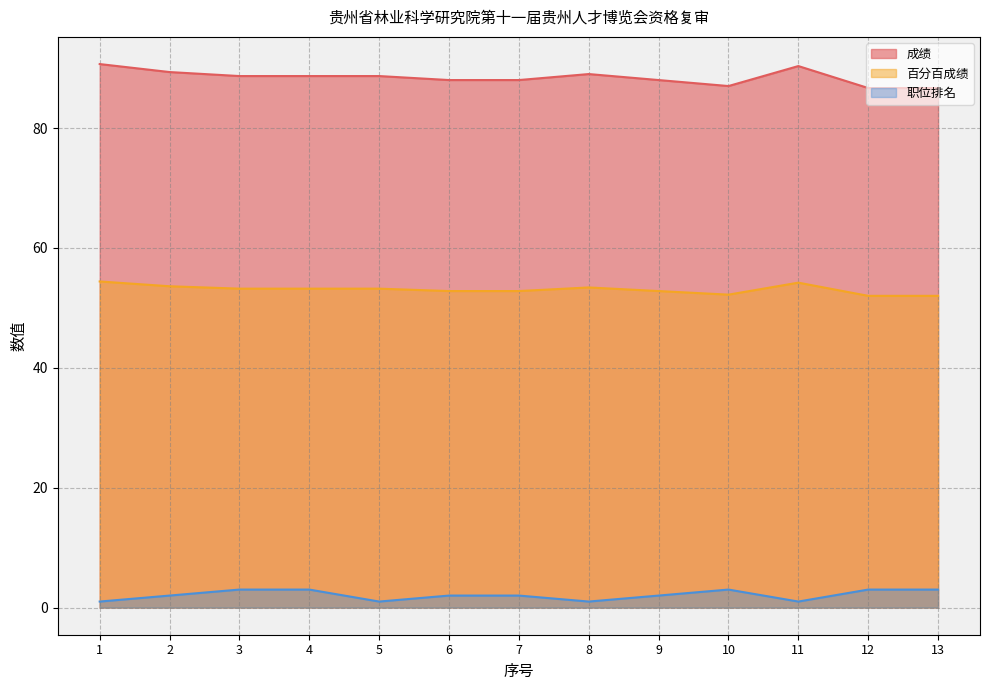

Reading left to right, extract all data points from this chart.

成绩: 1=90.7	2=89.3	3=88.7	4=88.7	5=88.7	6=88.0	7=88.0	8=89.0	9=88.0	10=87.0	11=90.3	12=86.7	13=86.7
百分百成绩: 1=54.4	2=53.6	3=53.2	4=53.2	5=53.2	6=52.8	7=52.8	8=53.4	9=52.8	10=52.2	11=54.2	12=52.0	13=52.0
职位排名: 1=1.0	2=2.0	3=3.0	4=3.0	5=1.0	6=2.0	7=2.0	8=1.0	9=2.0	10=3.0	11=1.0	12=3.0	13=3.0